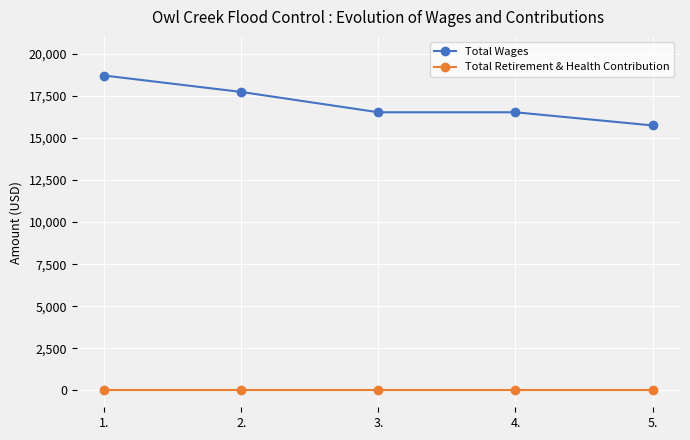

Is this an area chart (filled region under the line)?

No